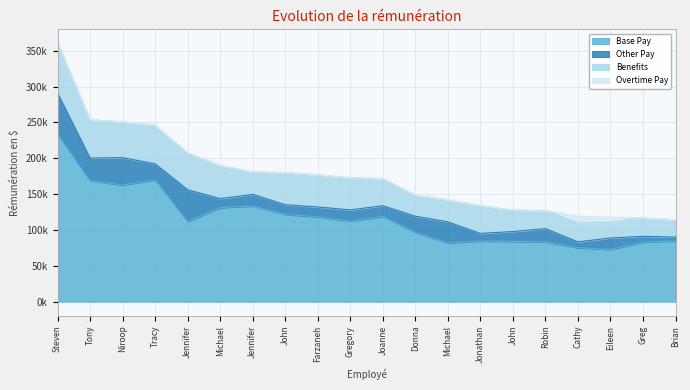

What are all the series names shown in the legend?

Base Pay, Other Pay, Benefits, Overtime Pay